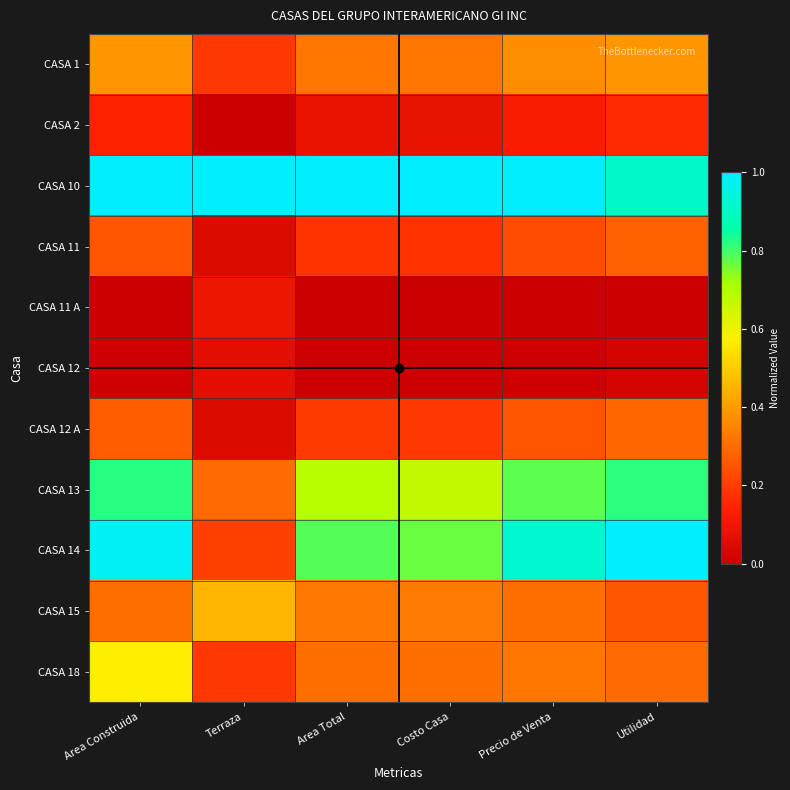

What is the spread (max minus min) of values at Costo Casa?

1.0